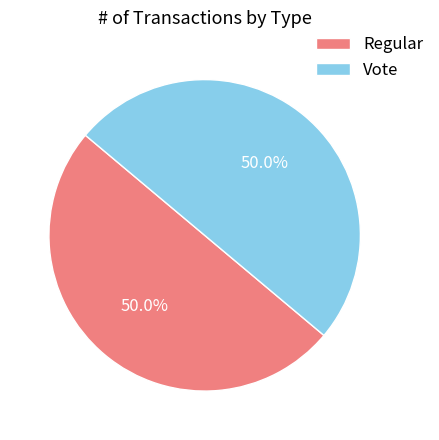

To the nearest percent, what percentage of the pie is Regular?

50%